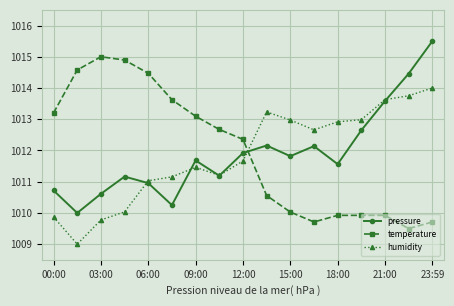

In pressure, how many points are lower than both neighbors (excluding endpoints)?

5